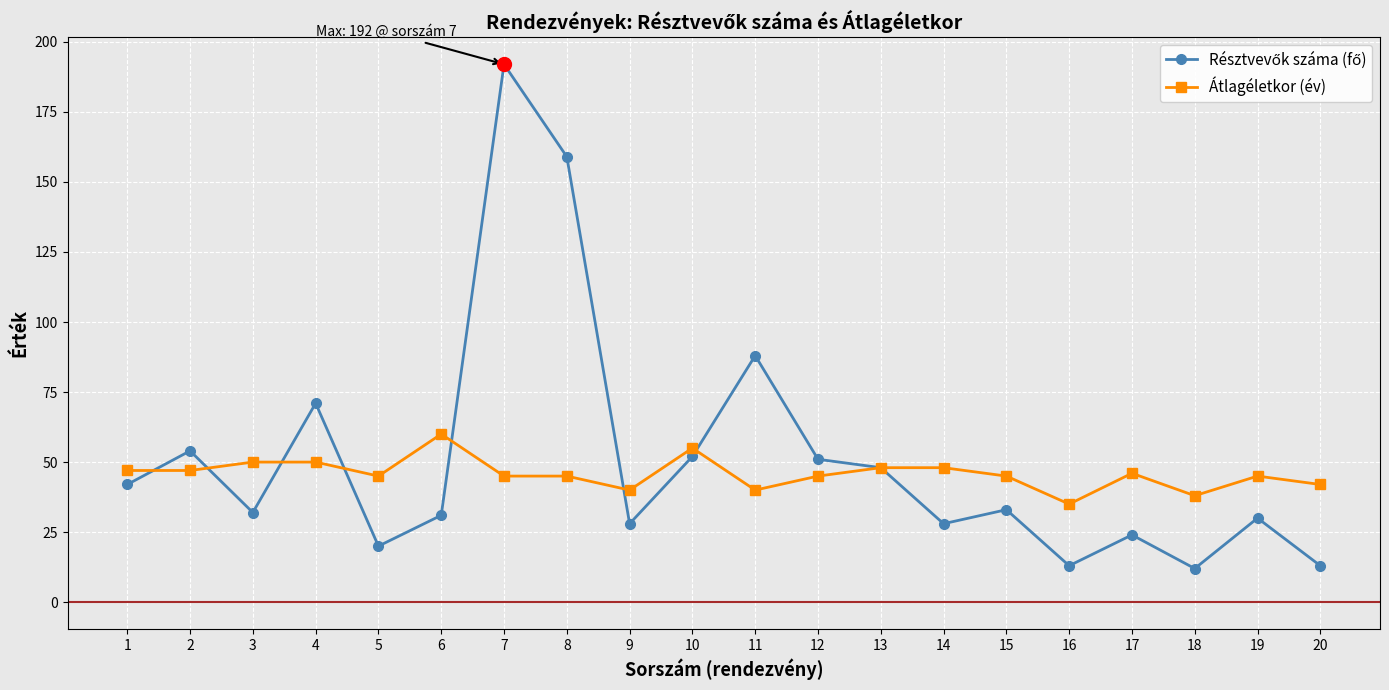

What is the difference between the highest and lowest values at 7?

147